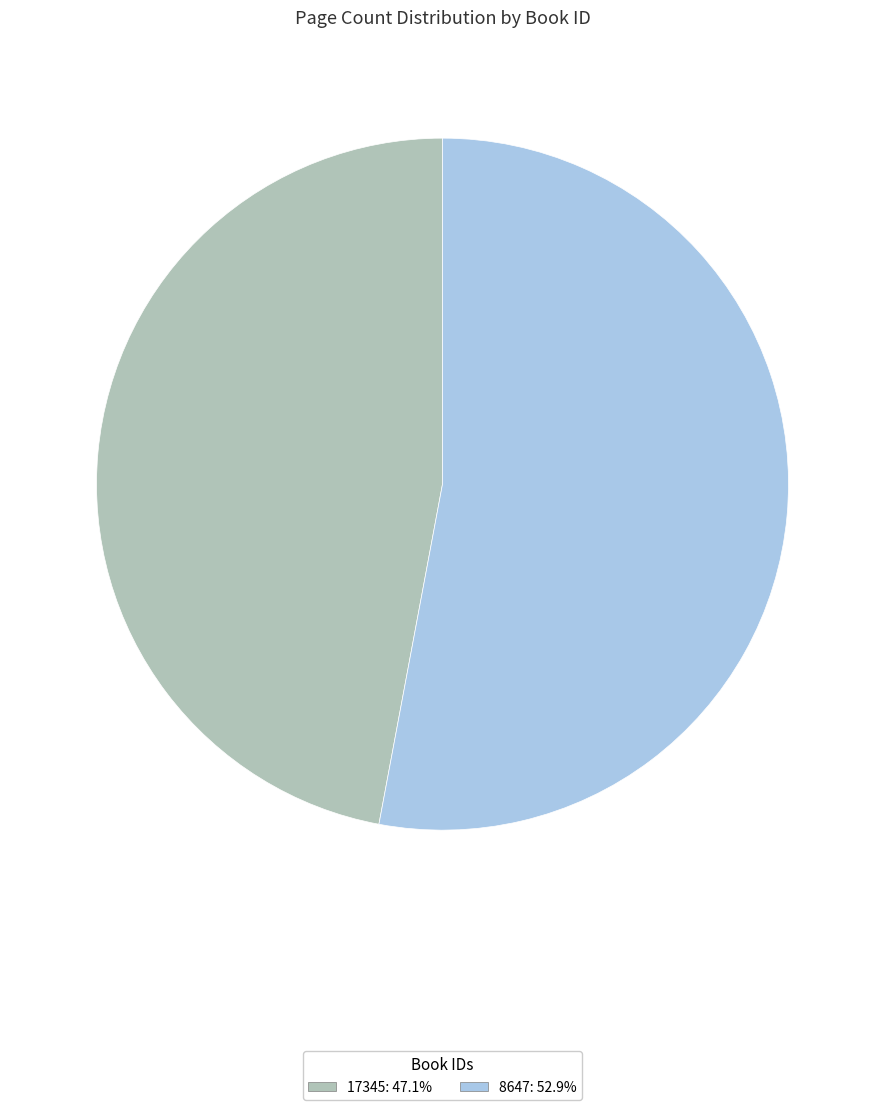

Do 8647 and 17345 together represent more than half of the pie?

Yes